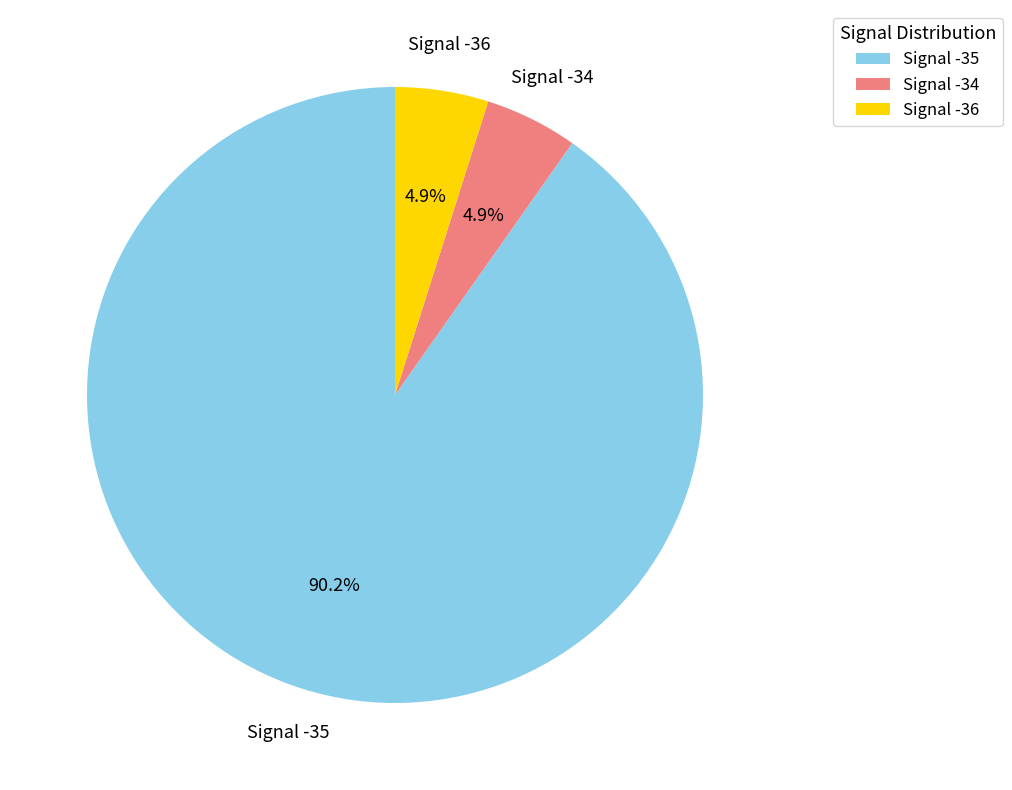

Which has a higher value, Signal -36 or Signal -35?

Signal -35